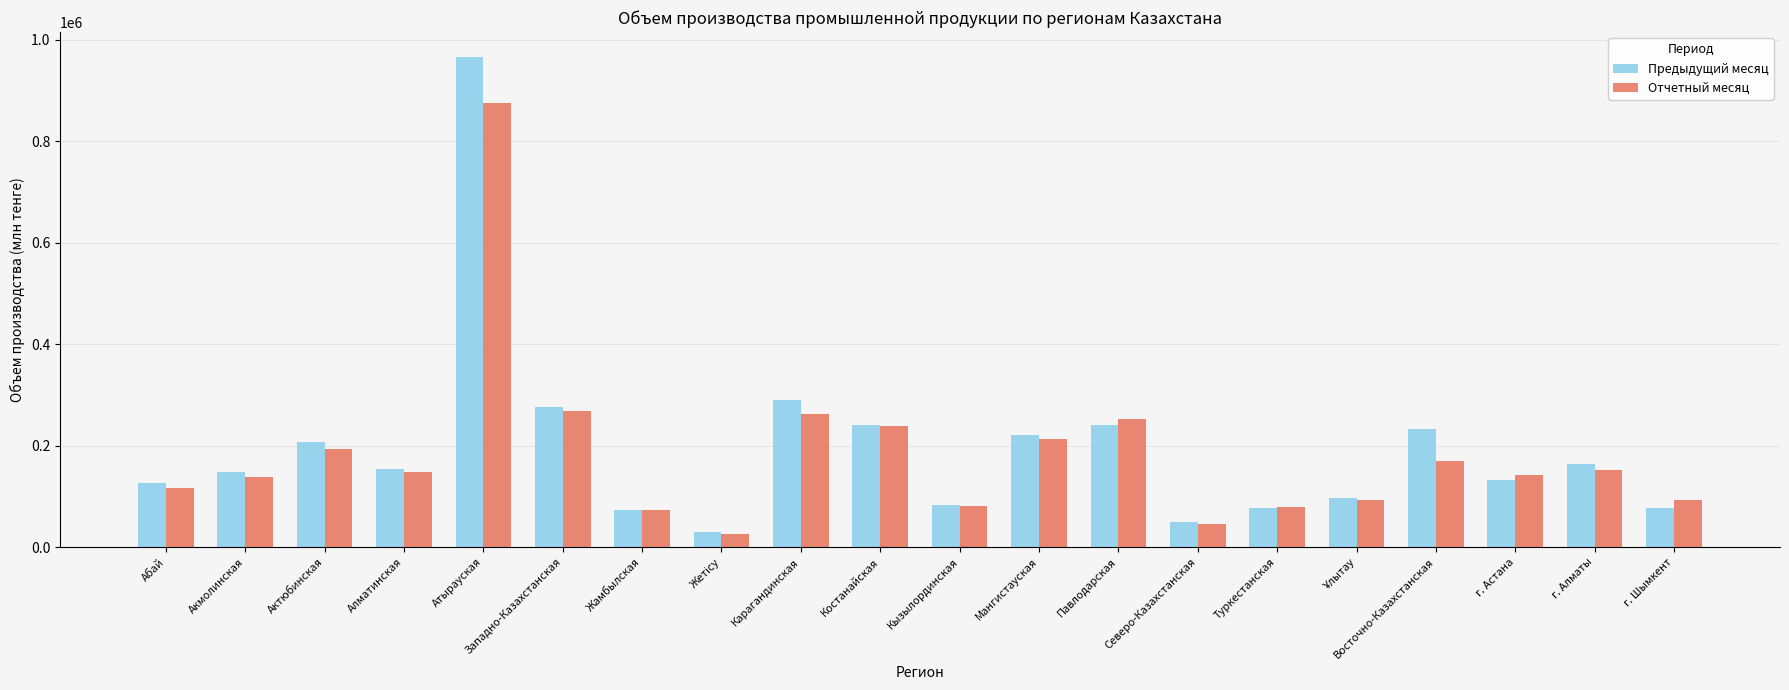

Which category has the highest value in the Предыдущий месяц series?

Атырауская